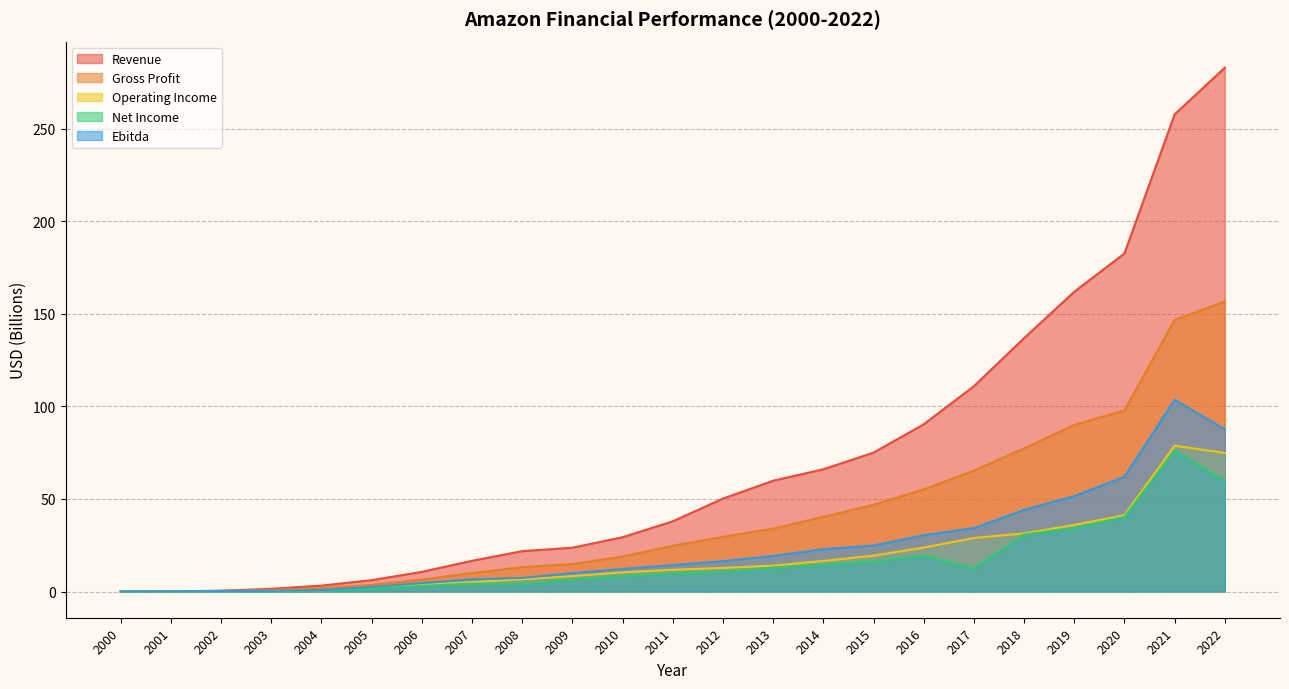

What is the greatest value displayed?

282.8